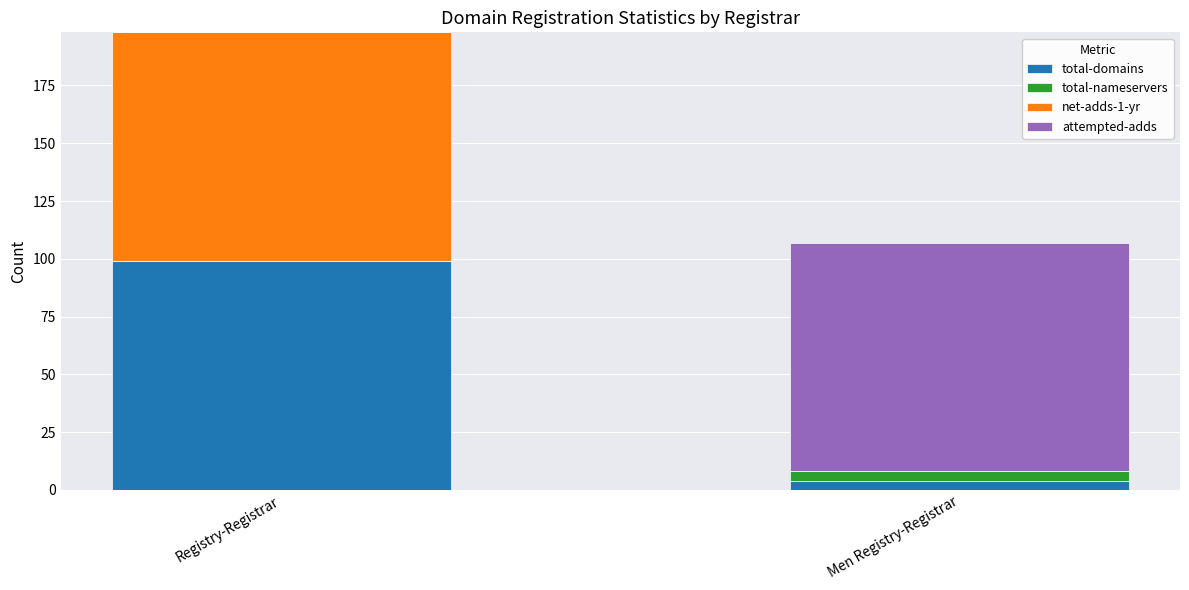

At which label does total-domains reach its peak?

Registry-Registrar